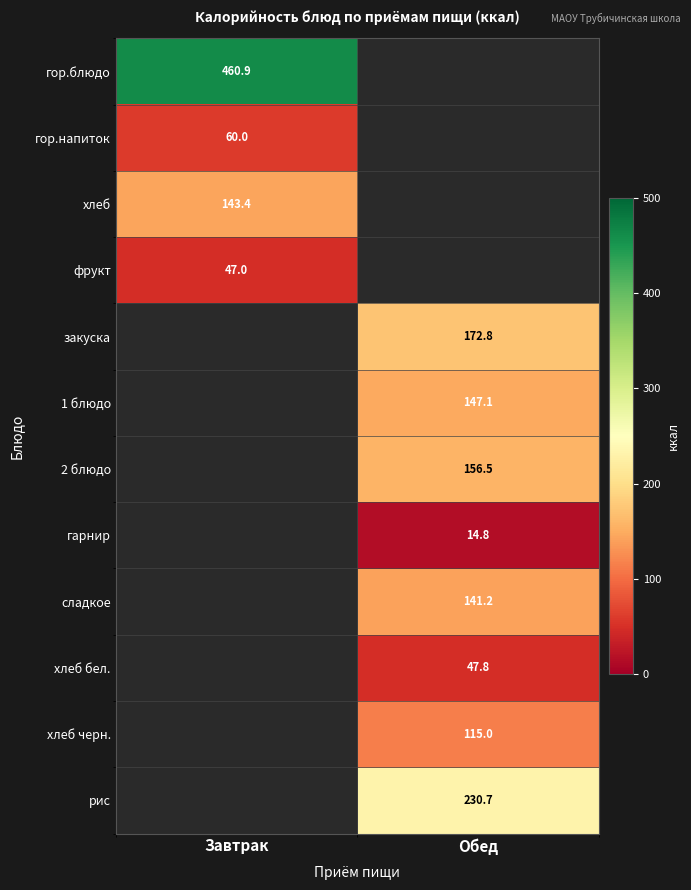

At how many categories does at least one series exceed 295?

1